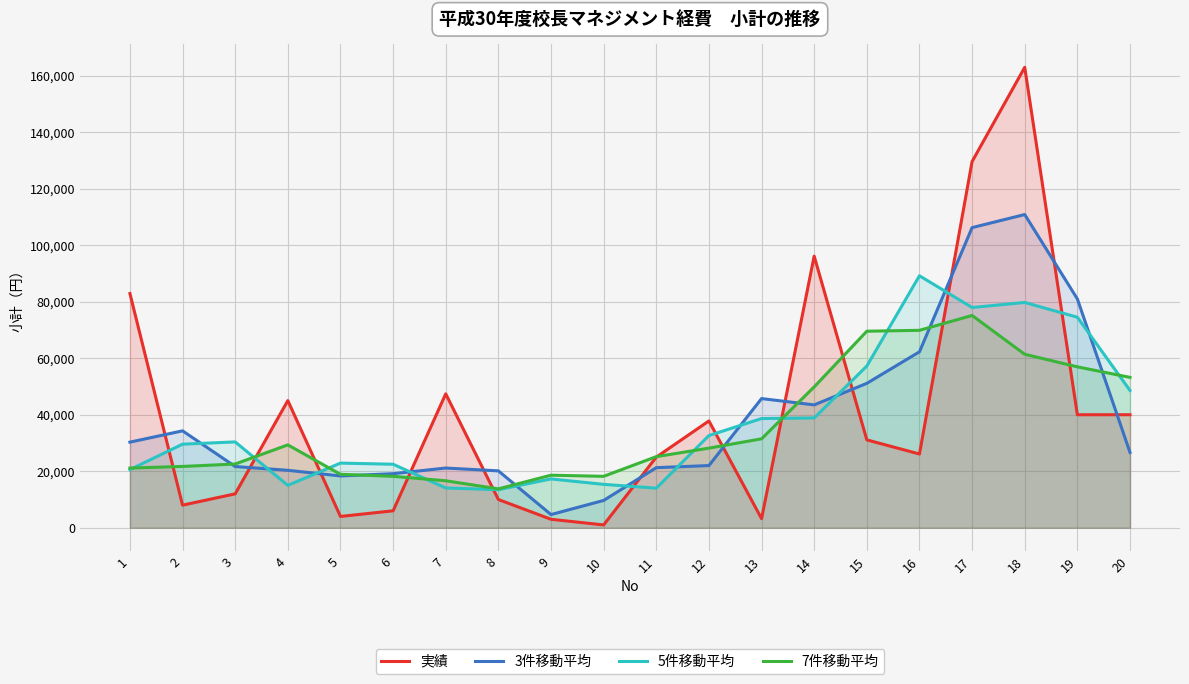

True or false: 7件移動平均 and 実績 intersect in this chart.

True